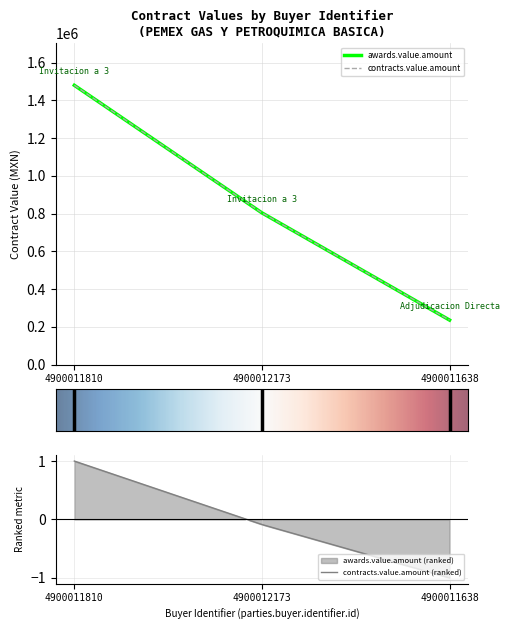

At how many categories does at least one series exceed 368167?

2